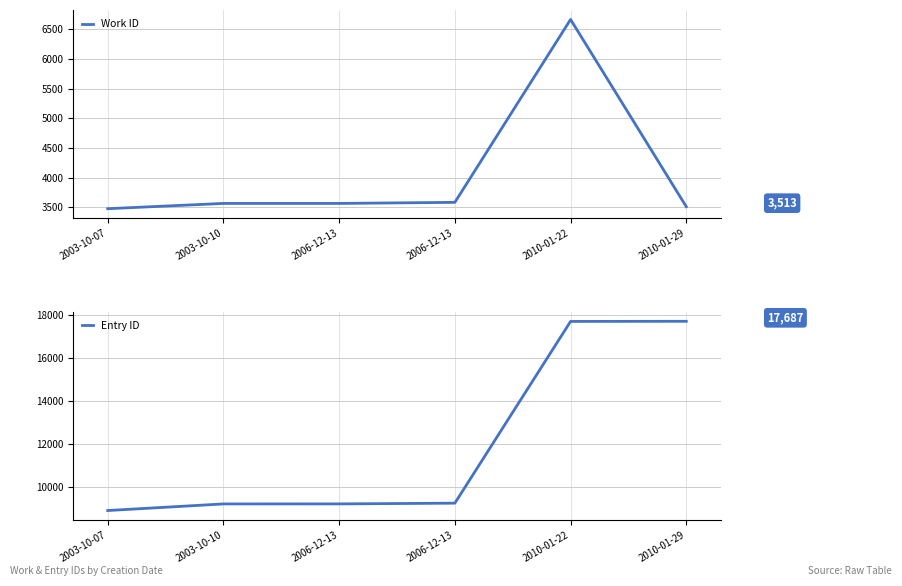

True or false: Entry ID has more than 0 points higher than both neighbors.

False